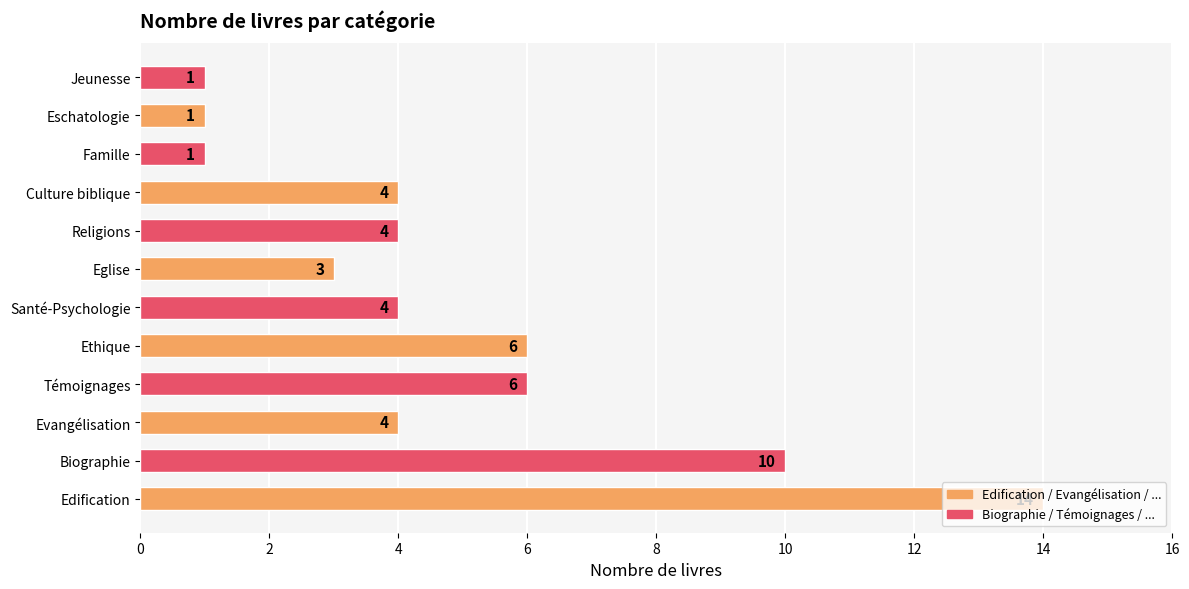

What value does the data have at Religions, to the nearest 5?

5